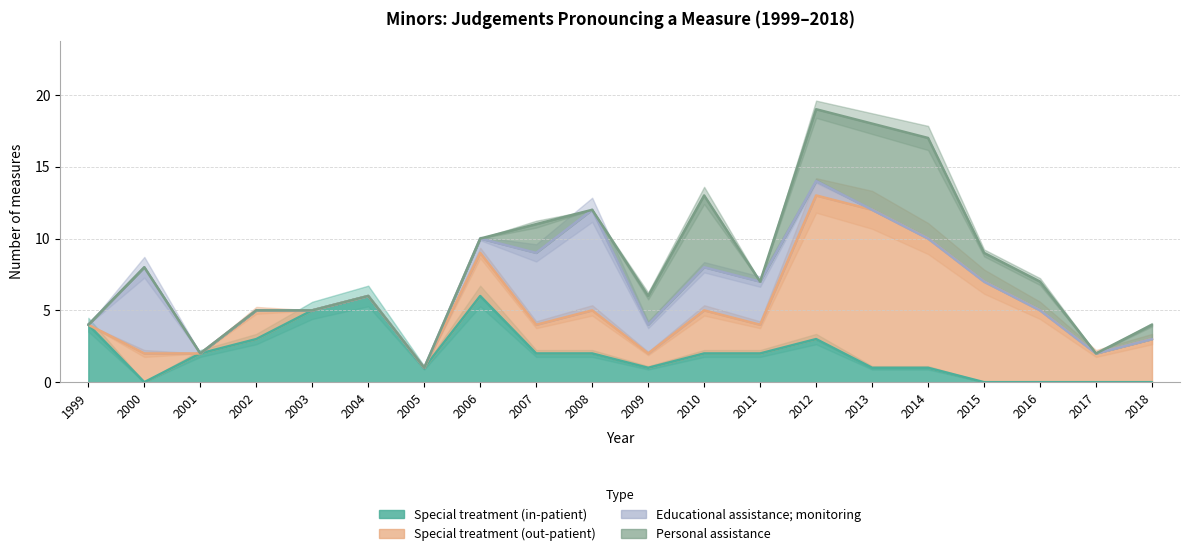

Which series has the largest total across all categories?

Special treatment (out-patient)